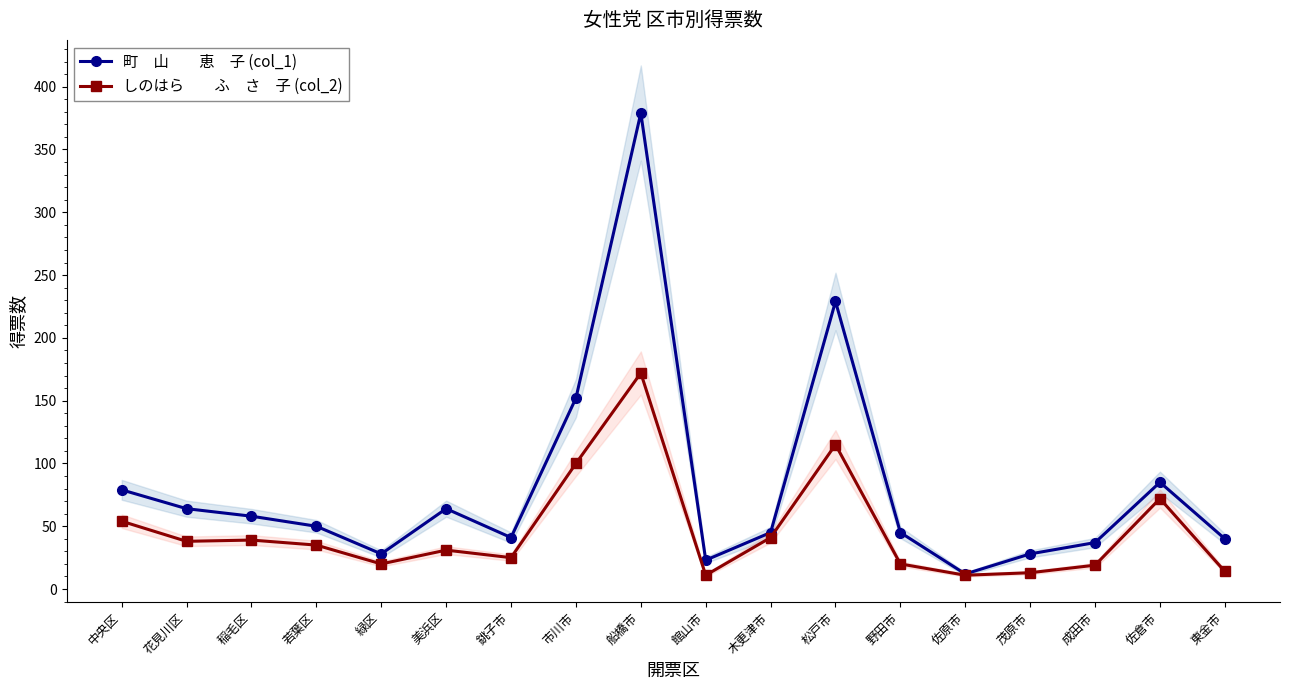

True or false: しのはら　　ふ　さ　子 (col_2) and 町　山　　恵　子 (col_1) cross at least once.

False